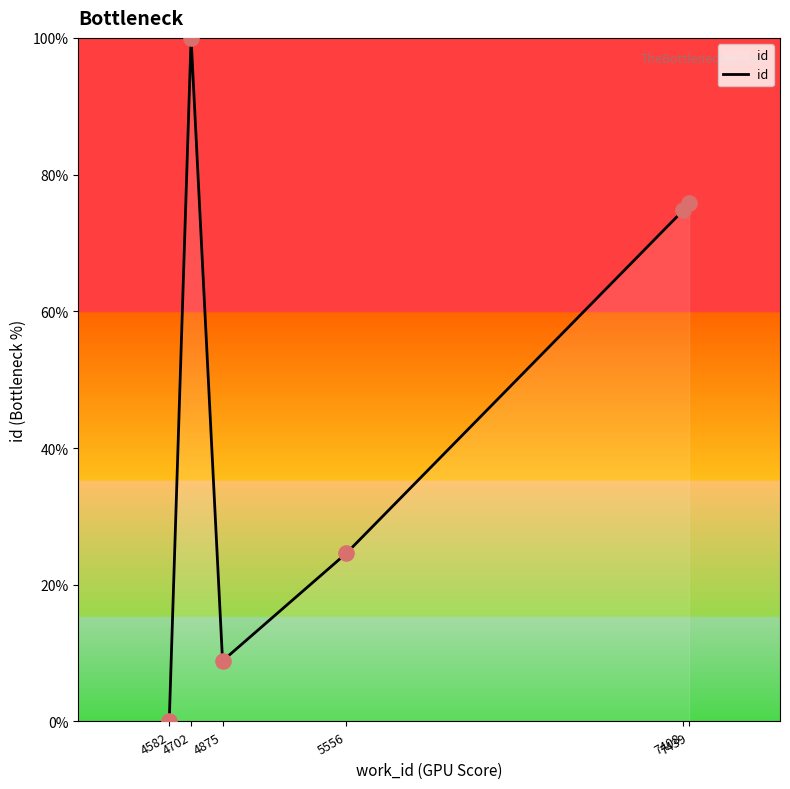

What is the ratio of the value at 7439 to the value at 7408?

1.0